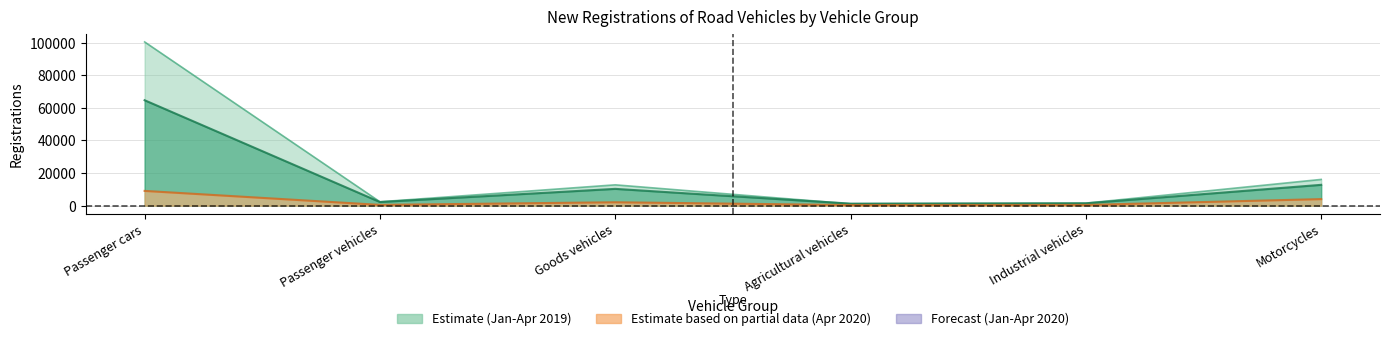

True or false: Apr 2020 and Jan-Apr 2020 cross at least once.

False